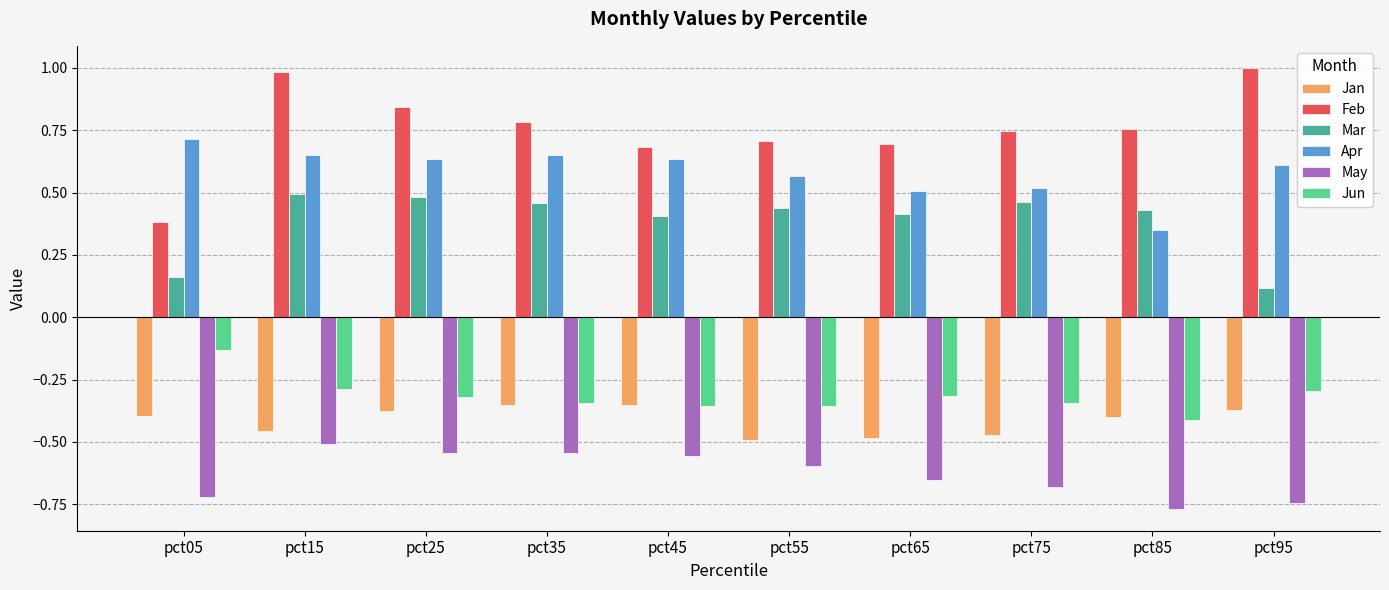

Which category has the lowest value in the Mar series?

pct95